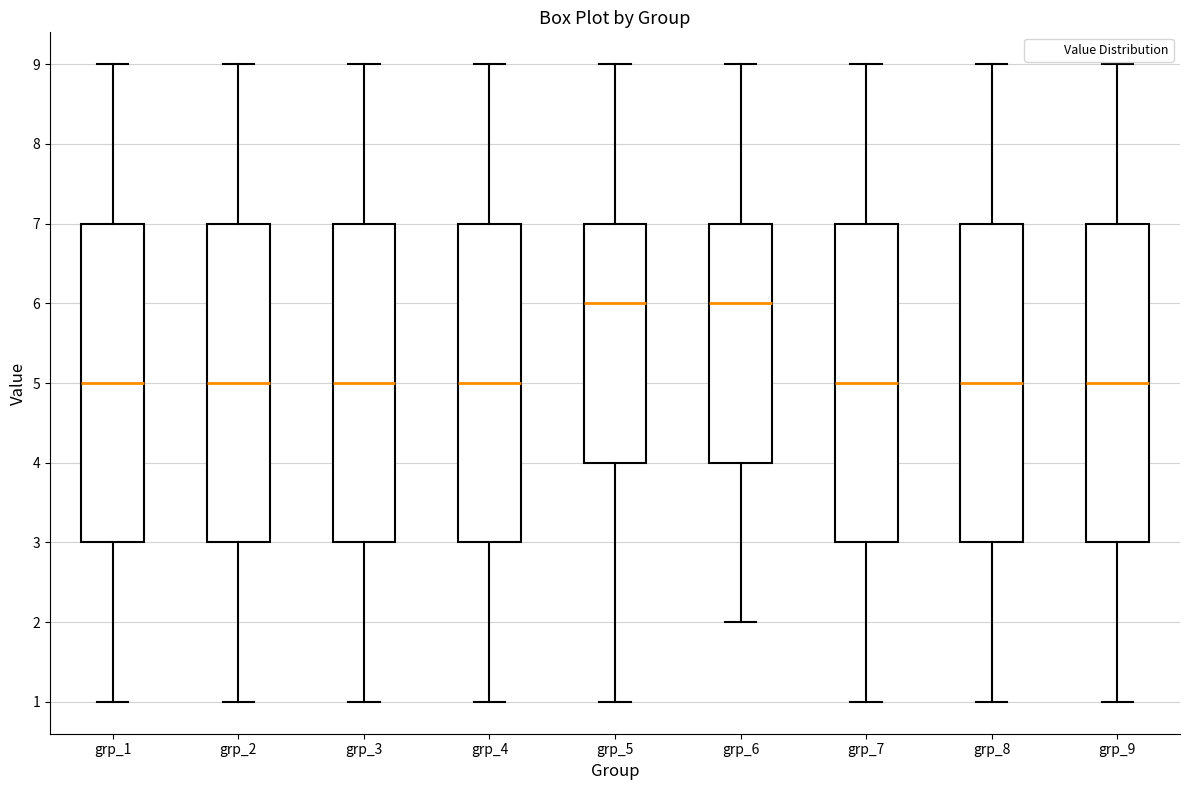

Reading left to right, read every box against the y-axis: the position of its median line, the range the box covers, and the ends of its whiskers. The values are not printed on the chart, so give them approximately, as read against the axis.

grp_1: median 5, box 3 to 7, whiskers 1 to 9
grp_2: median 5, box 3 to 7, whiskers 1 to 9
grp_3: median 5, box 3 to 7, whiskers 1 to 9
grp_4: median 5, box 3 to 7, whiskers 1 to 9
grp_5: median 6, box 4 to 7, whiskers 1 to 9
grp_6: median 6, box 4 to 7, whiskers 2 to 9
grp_7: median 5, box 3 to 7, whiskers 1 to 9
grp_8: median 5, box 3 to 7, whiskers 1 to 9
grp_9: median 5, box 3 to 7, whiskers 1 to 9